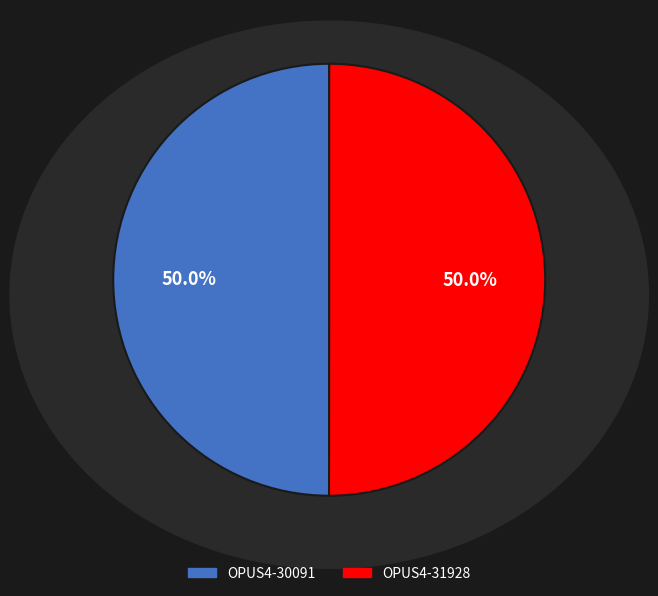

What percentage is NOT represented by OPUS4-31928?

50.0%